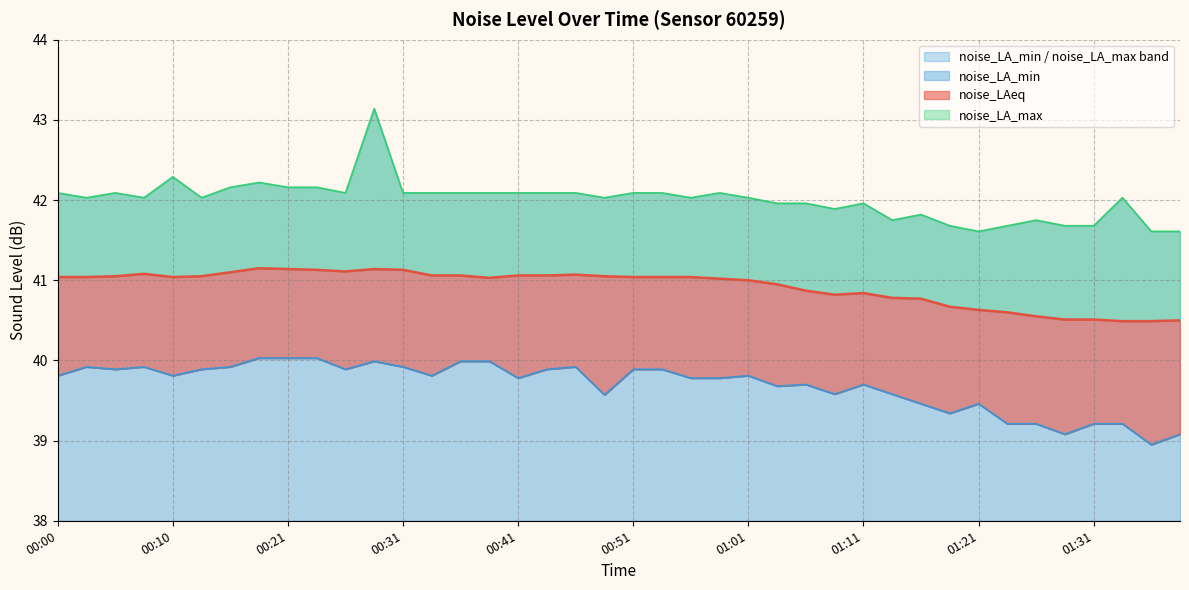

Reading left to right, list all the values displayed in this chart.

noise_LAeq: 41.0	41.0	41.0	41.1	41.0	41.0	41.1	41.1	41.1	41.1	41.1	41.1	41.1	41.1	41.1	41.0	41.1	41.1	41.1	41.0	41.0	41.0	41.0	41.0	41.0	41.0	40.9	40.8	40.8	40.8	40.8	40.7	40.6	40.6	40.5	40.5	40.5	40.5	40.5	40.5
noise_LA_min: 39.8	39.9	39.9	39.9	39.8	39.9	39.9	40.0	40.0	40.0	39.9	40.0	39.9	39.8	40.0	40.0	39.8	39.9	39.9	39.6	39.9	39.9	39.8	39.8	39.8	39.7	39.7	39.6	39.7	39.6	39.5	39.3	39.5	39.2	39.2	39.1	39.2	39.2	39.0	39.1
noise_LA_max: 42.1	42.0	42.1	42.0	42.3	42.0	42.2	42.2	42.2	42.2	42.1	43.1	42.1	42.1	42.1	42.1	42.1	42.1	42.1	42.0	42.1	42.1	42.0	42.1	42.0	42.0	42.0	41.9	42.0	41.8	41.8	41.7	41.6	41.7	41.8	41.7	41.7	42.0	41.6	41.6